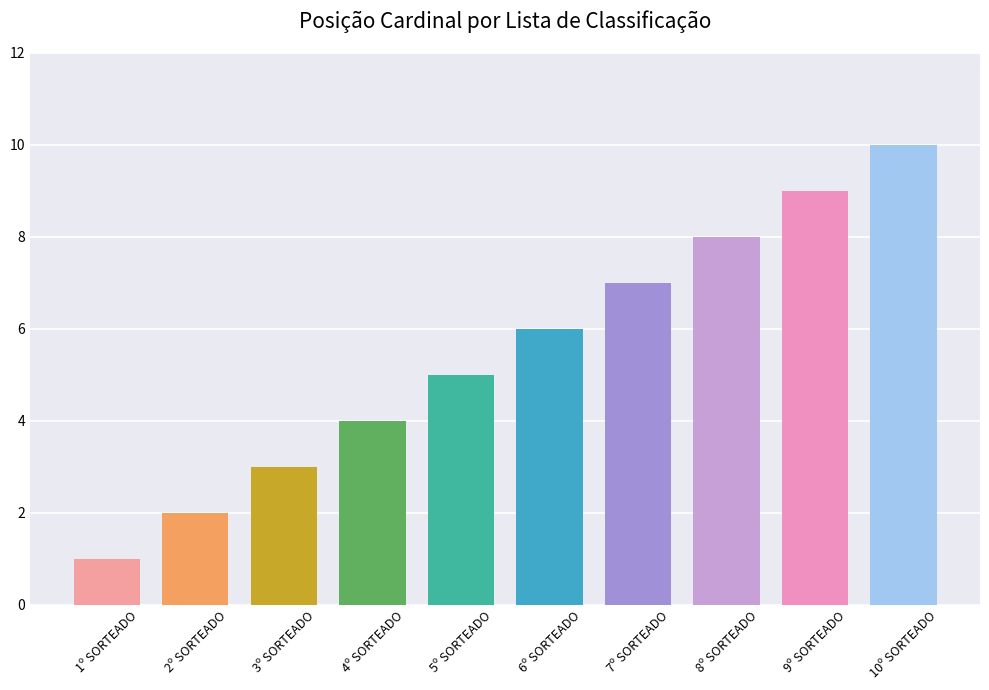

How many values are below 6?

5